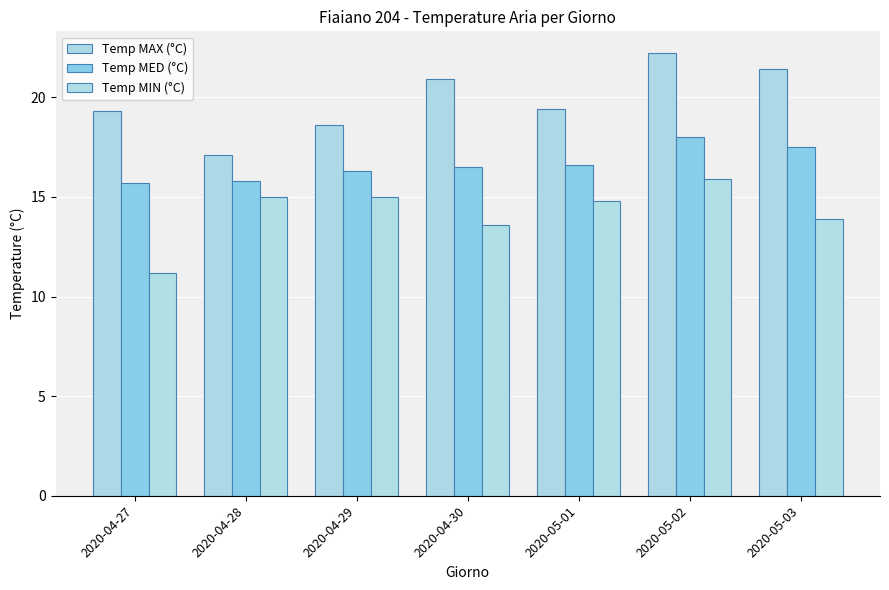

What position from the left is 2020-05-02?

6